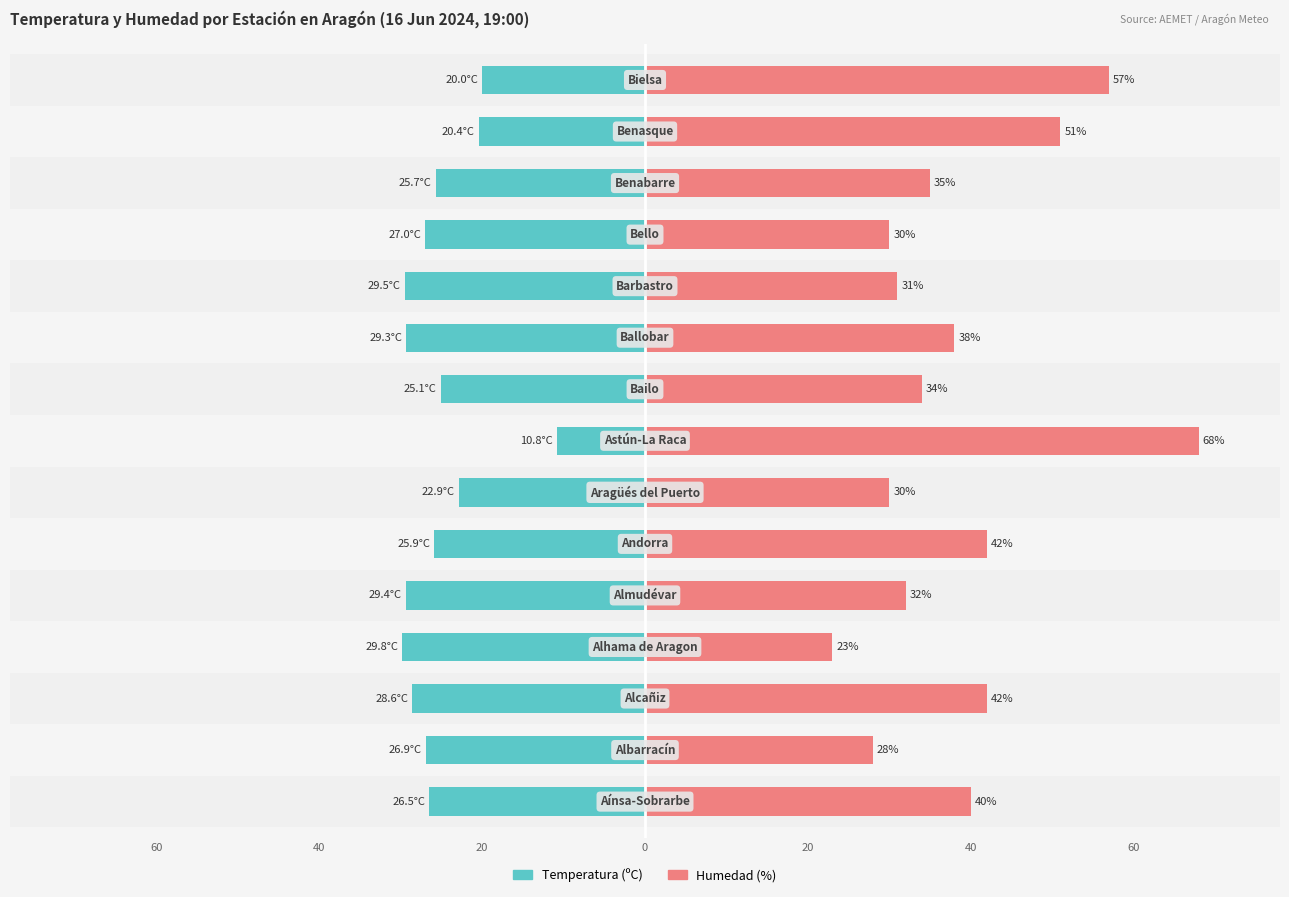

Is the value of Temperatura (ºC) at 20 greater than the value of Humedad (%) at 7?

No